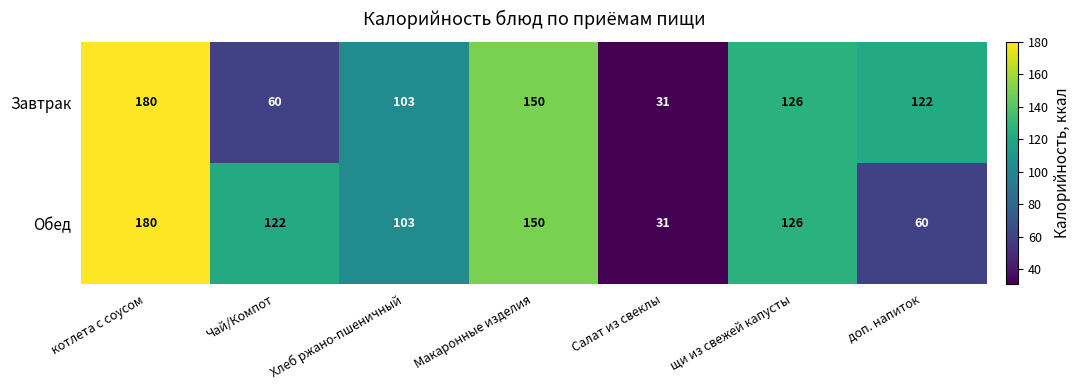

At which label does Обед reach its minimum?

Салат из свеклы